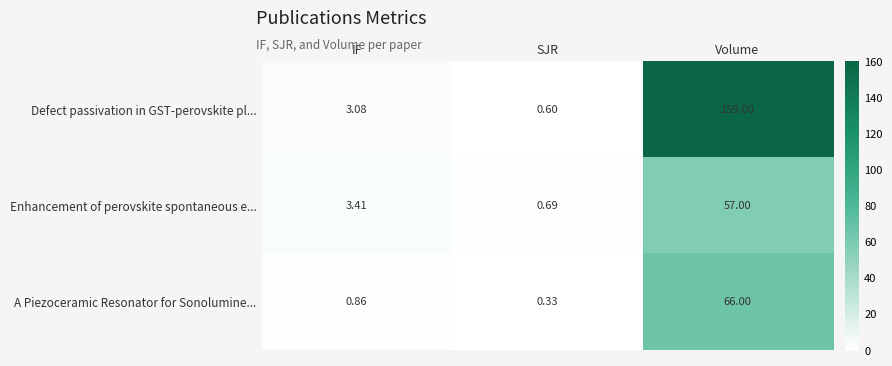

At which category does the chart reach its minimum across all series?

SJR